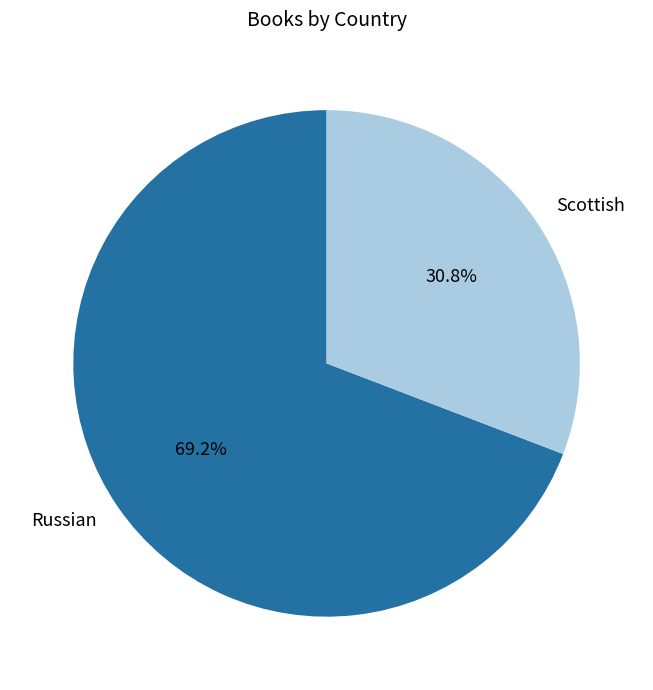

Is Russian the majority of the pie?

Yes